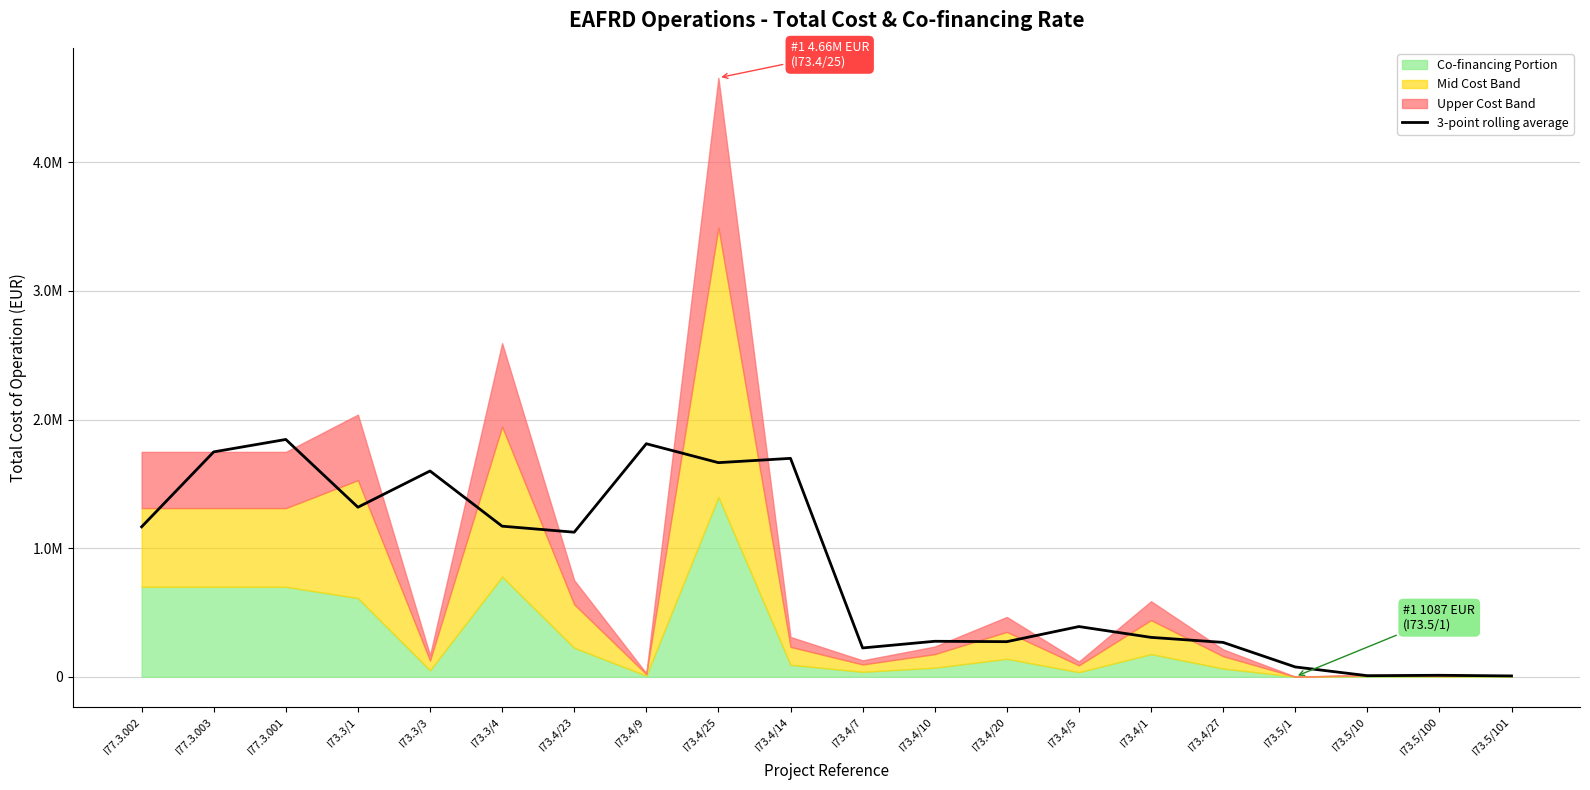

What is the sum of the values at I73.3/4 and I77.3.003?

2919049.1